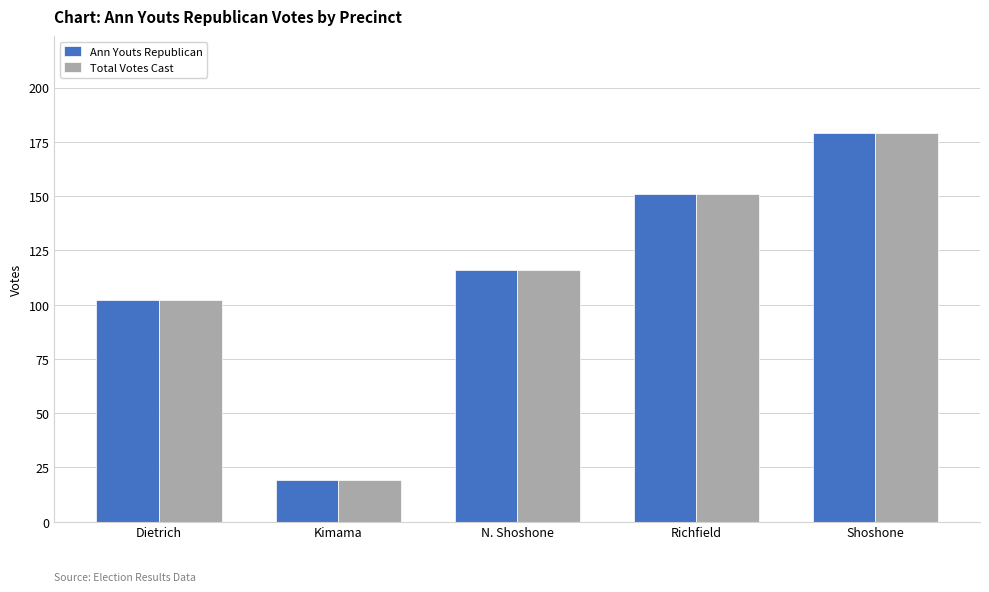

What are all the series names shown in the legend?

Ann Youts Republican, Total Votes Cast